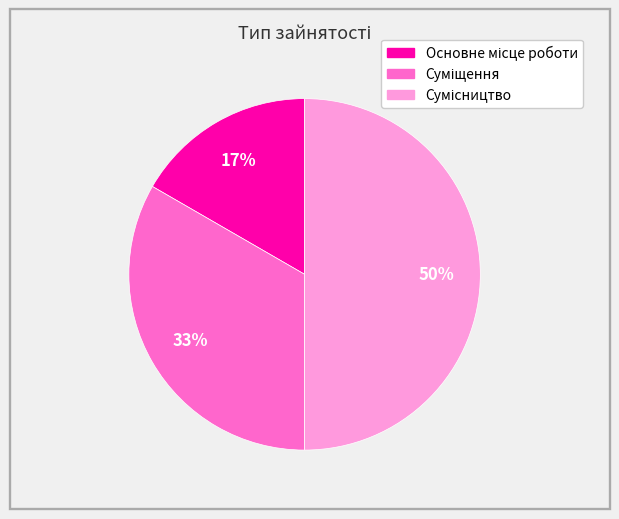

To the nearest percent, what is the average slice percentage?

33%